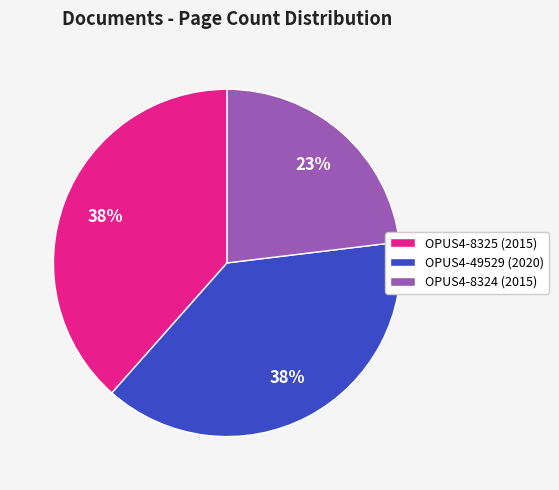

The OPUS4-8324 (2015) slice represents 12% of the pie. True or false?

False